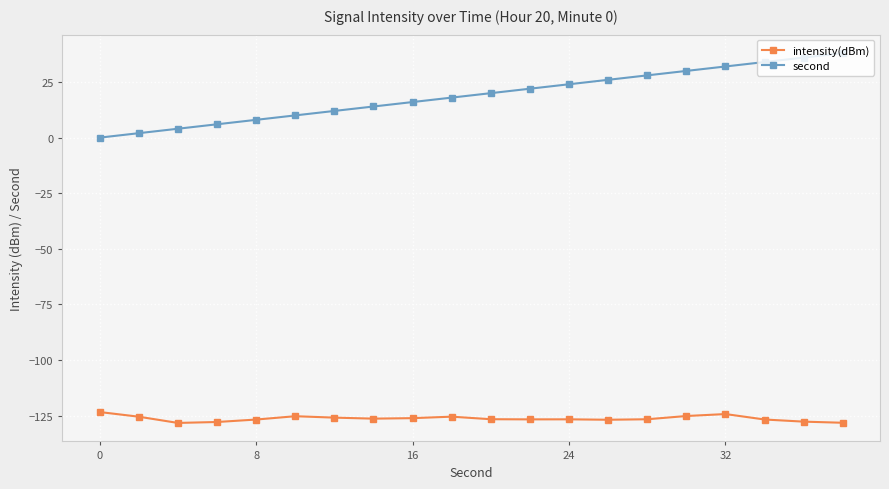

What is the value of the second point at the 9th from the left?

16.0